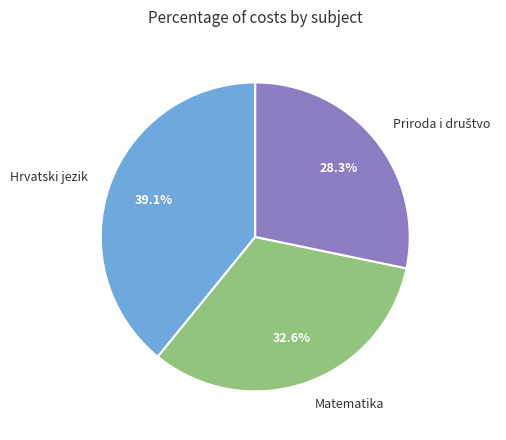

Between Matematika and Hrvatski jezik, which is larger?

Hrvatski jezik